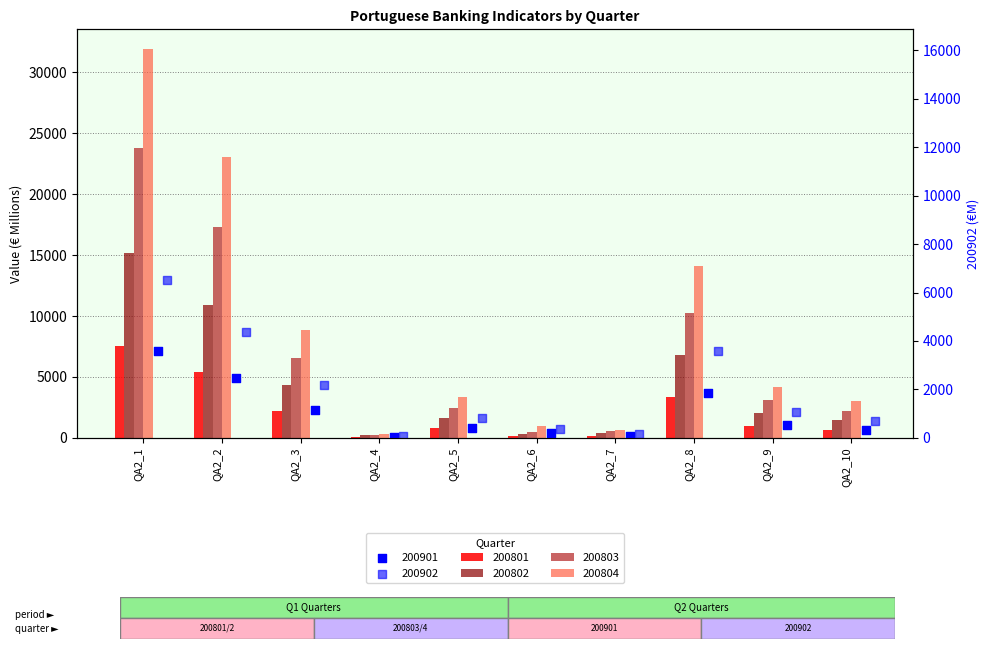

Which series has the largest total across all categories?

200804